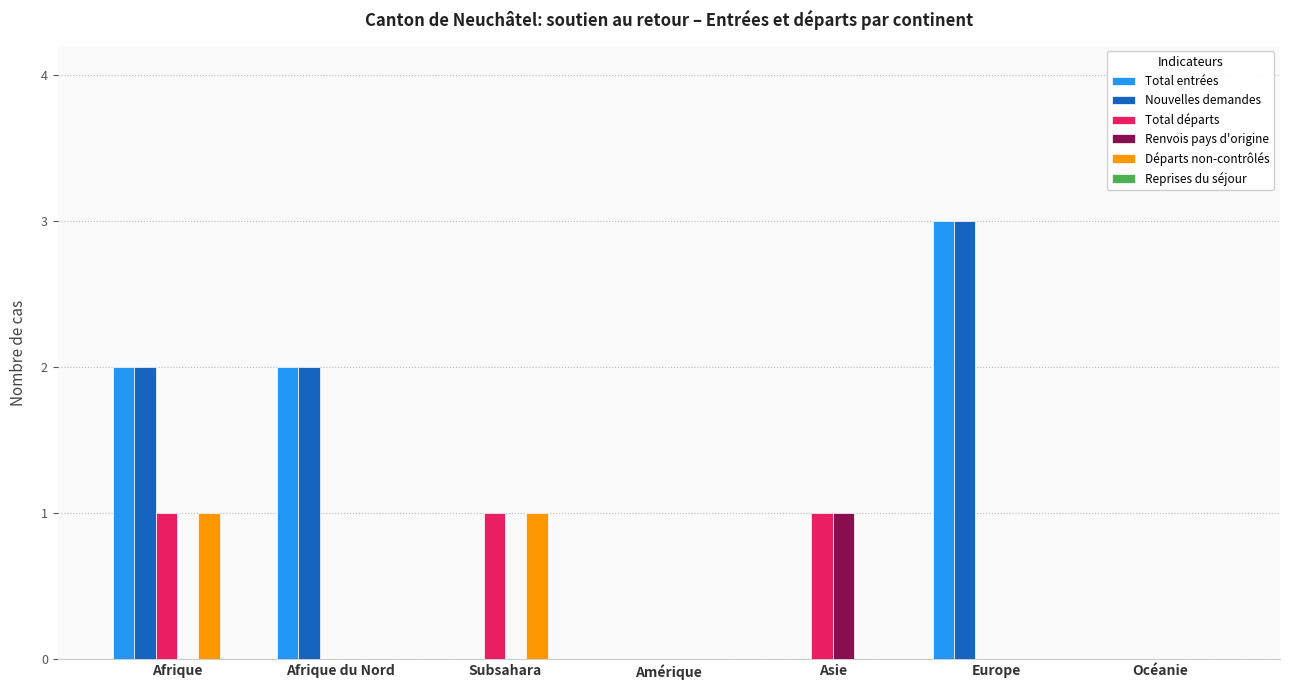

True or false: Renvois pays d'origine has a value of 1 at Europe.

False